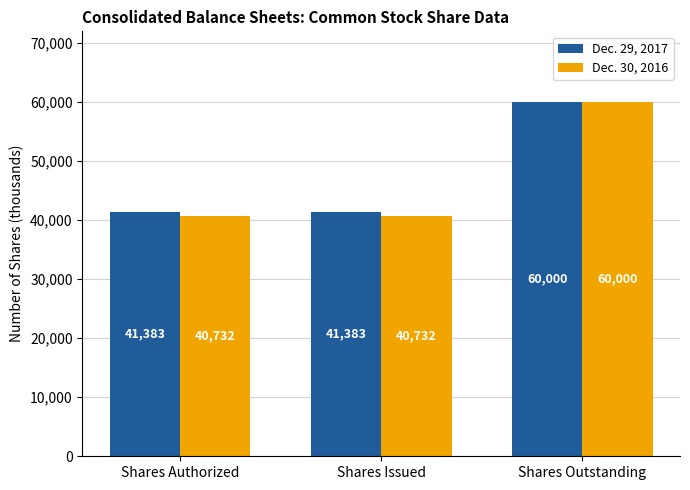

Which series has the widest spread of values?

Dec. 30, 2016